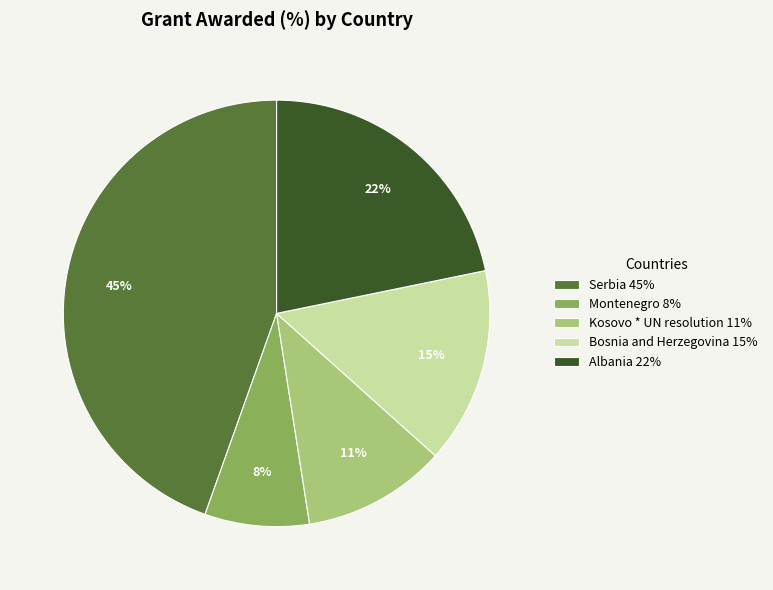

The Bosnia and Herzegovina slice represents 27% of the pie. True or false?

False